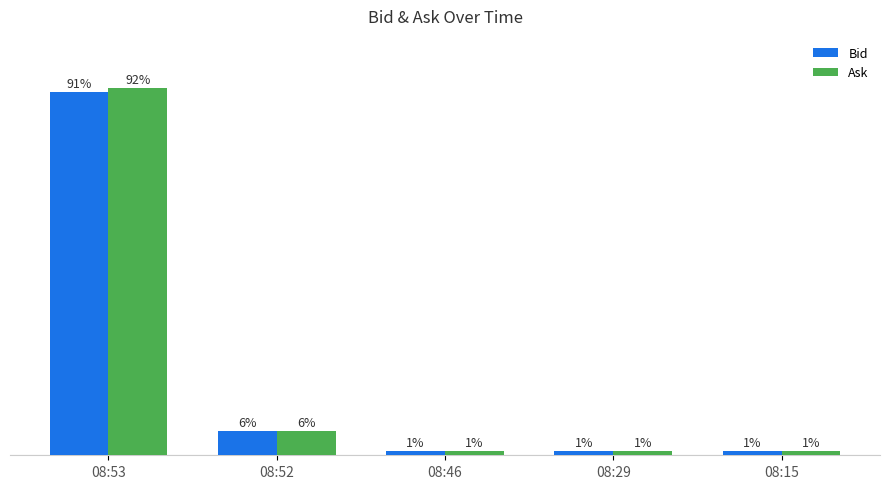

Does the chart contain stacked bars?

No